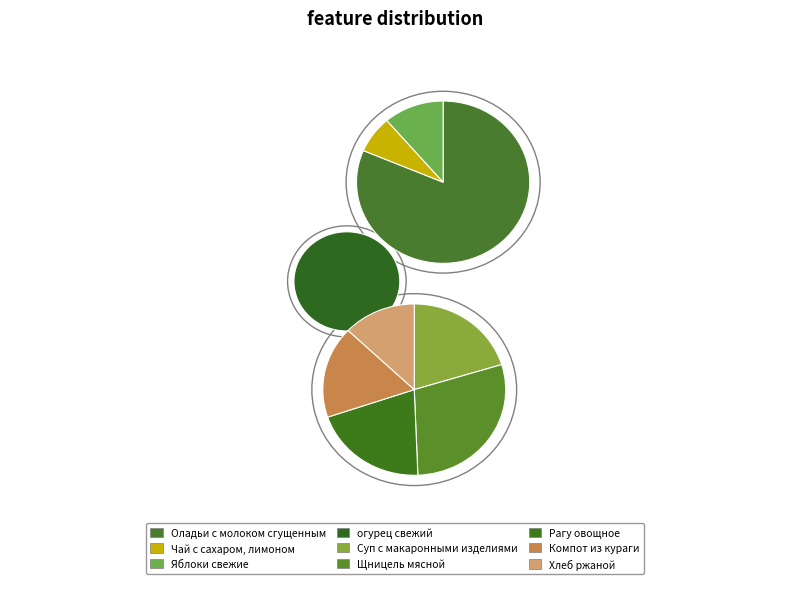

What percentage is NOT represented by Рагу овощное?

88.4%